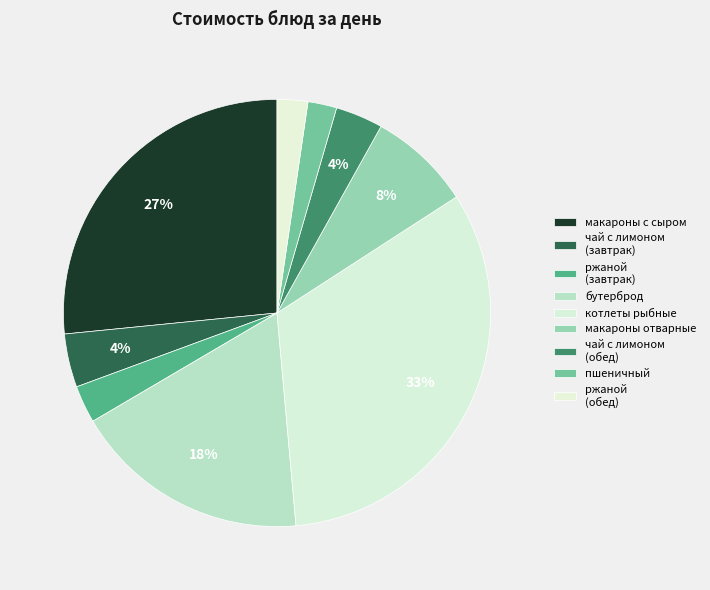

How many segments does this pie chart have?

9